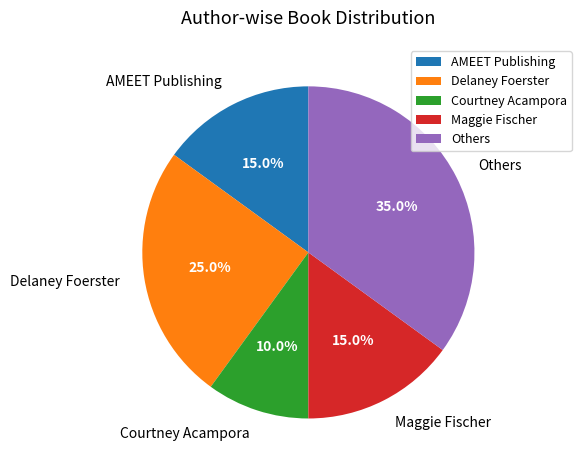

Is there any slice that represents more than half of the pie?

No